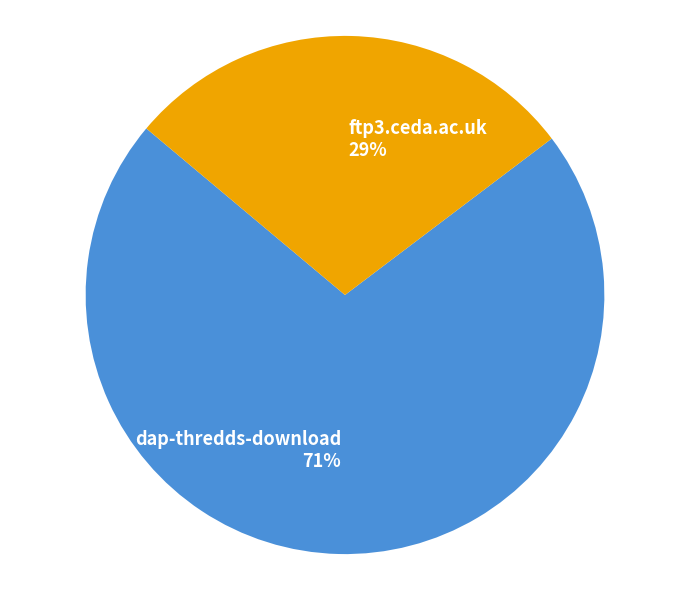

To the nearest percent, what percentage of the pie is dap-thredds-download?

71%